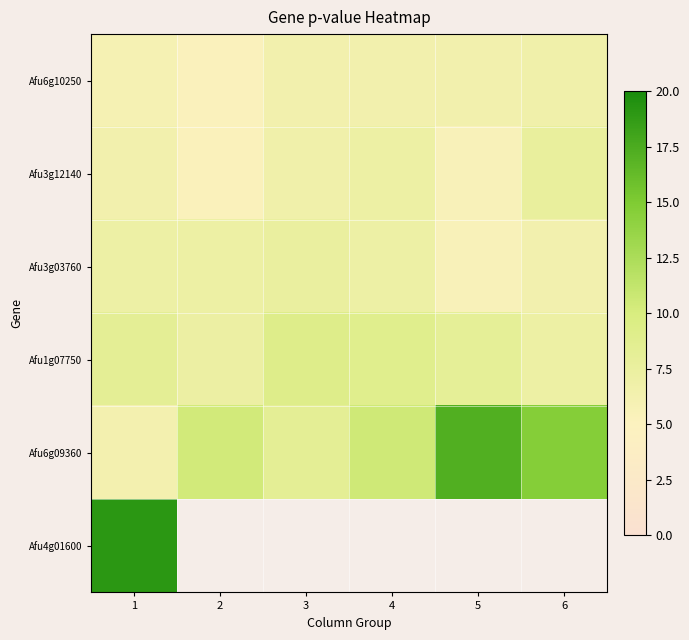

Is it true that Afu3g03760 equals 7.0 at 1?

True